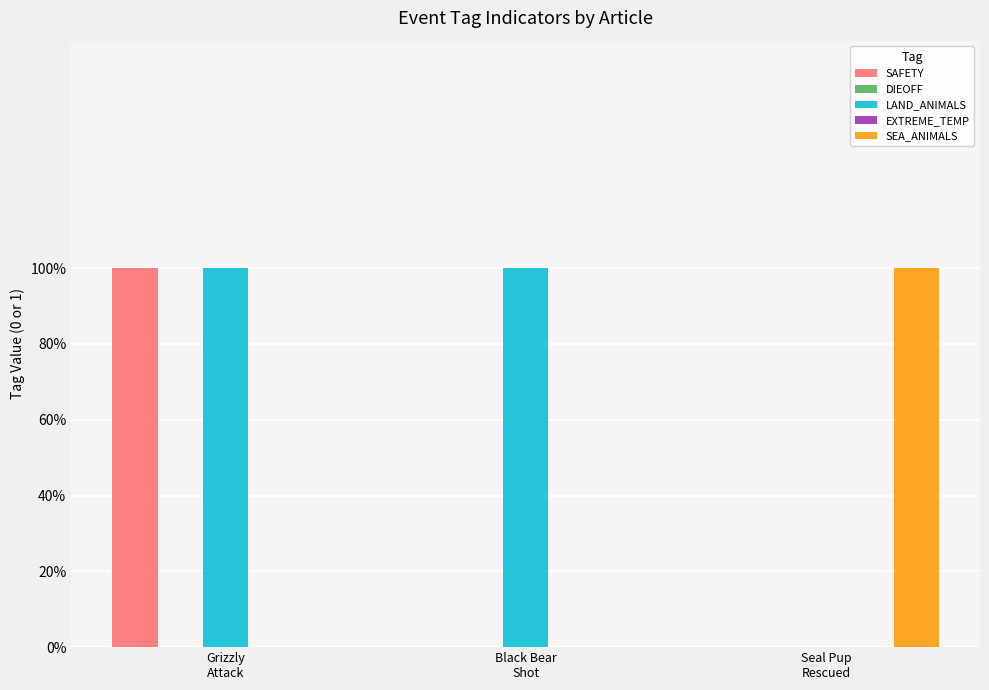

Rank the categories by LAND_ANIMALS value from lowest to highest.

Seal Pup
Rescued, Grizzly
Attack, Black Bear
Shot